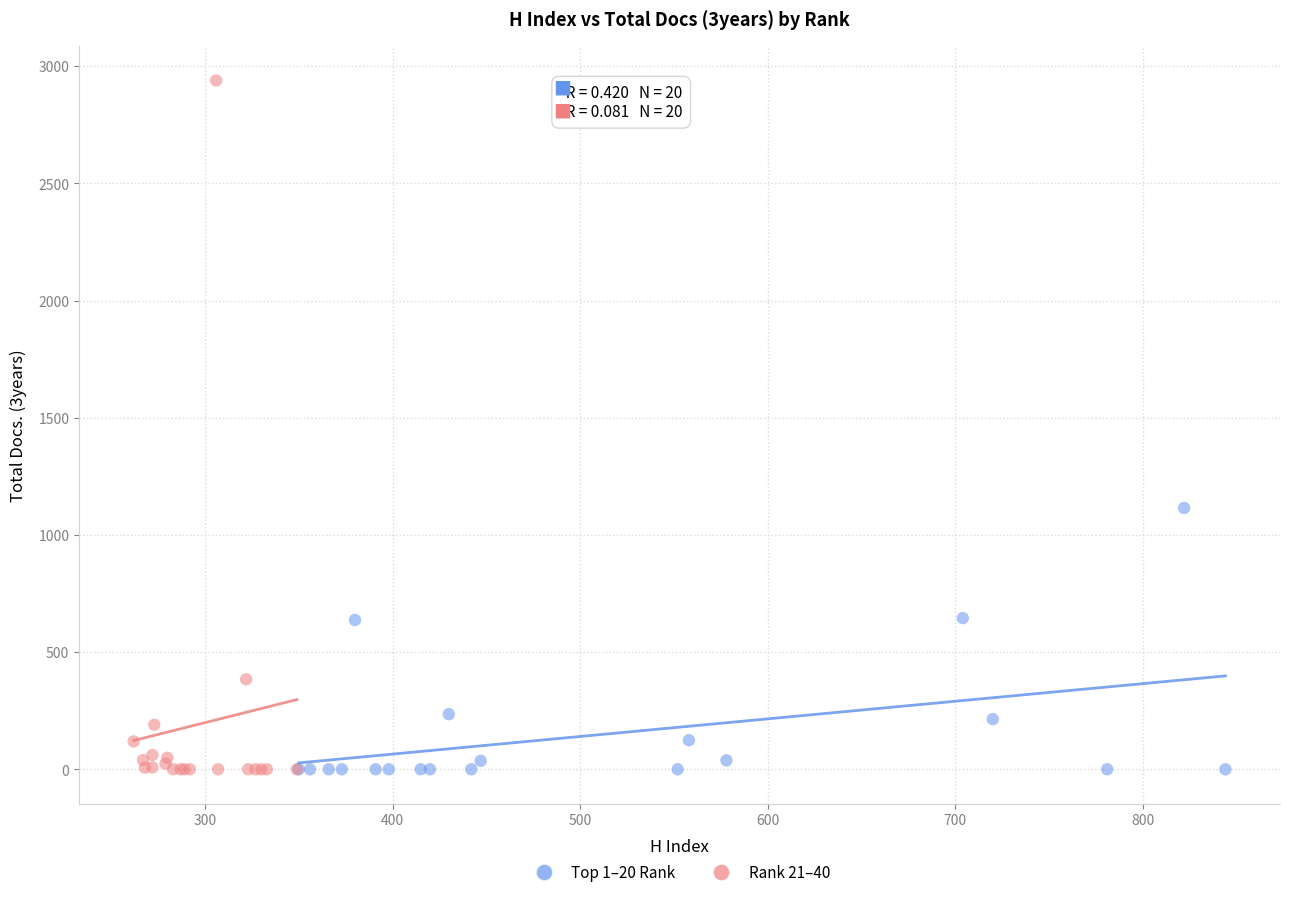

Which series has the widest spread of Y values?

Rank 21–40